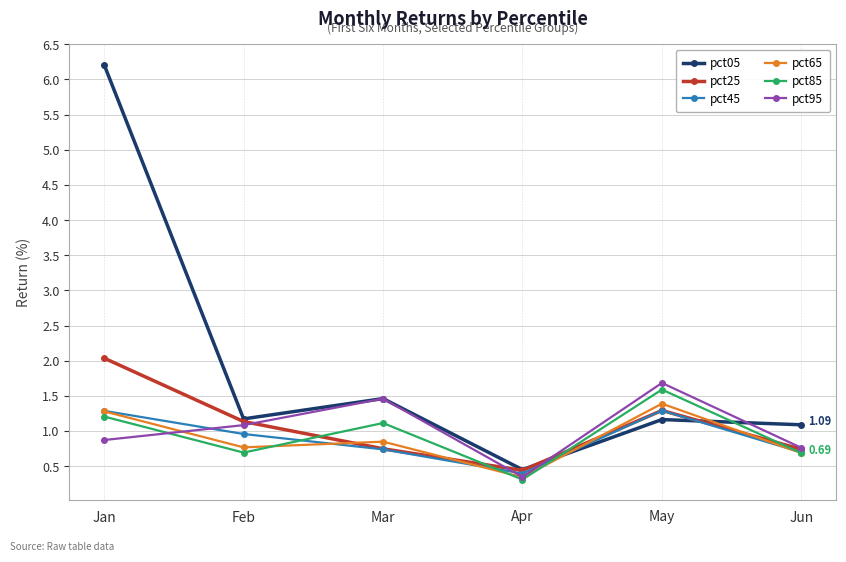

How many interior local valleys does the pct85 series have?

2